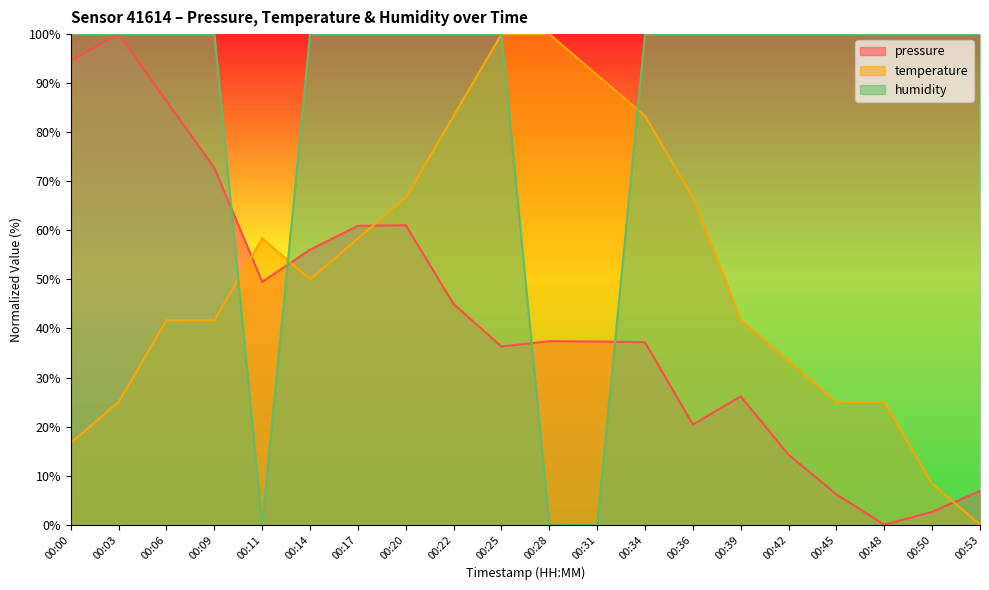

Reading left to right, what are all the values shown in this chart?

pressure: 94.6	100.0	86.3	72.7	49.5	56.1	60.9	61.0	45.0	36.3	37.4	37.3	37.2	20.4	26.1	14.2	6.2	0.0	2.6	6.9
temperature: 16.7	25.0	41.7	41.7	58.3	50.0	58.3	66.7	83.3	100.0	100.0	91.7	83.3	66.7	41.7	33.3	25.0	25.0	8.3	0.0
humidity: 100.0	100.0	100.0	100.0	0.0	100.0	100.0	100.0	100.0	100.0	0.0	0.0	100.0	100.0	100.0	100.0	100.0	100.0	100.0	100.0